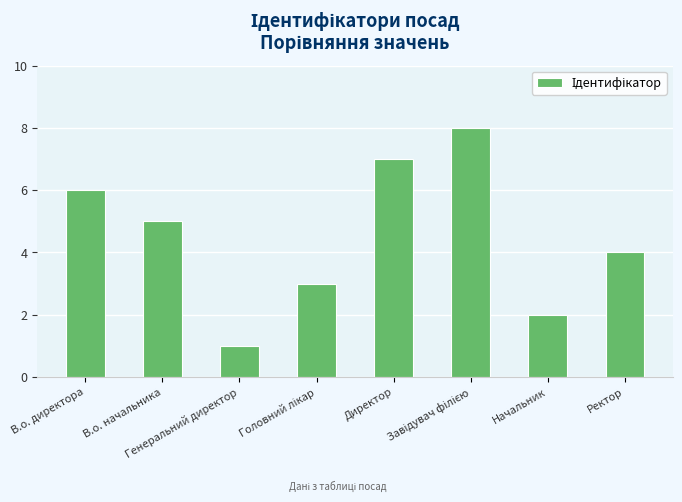

What is the difference between the second highest and second lowest values?

5